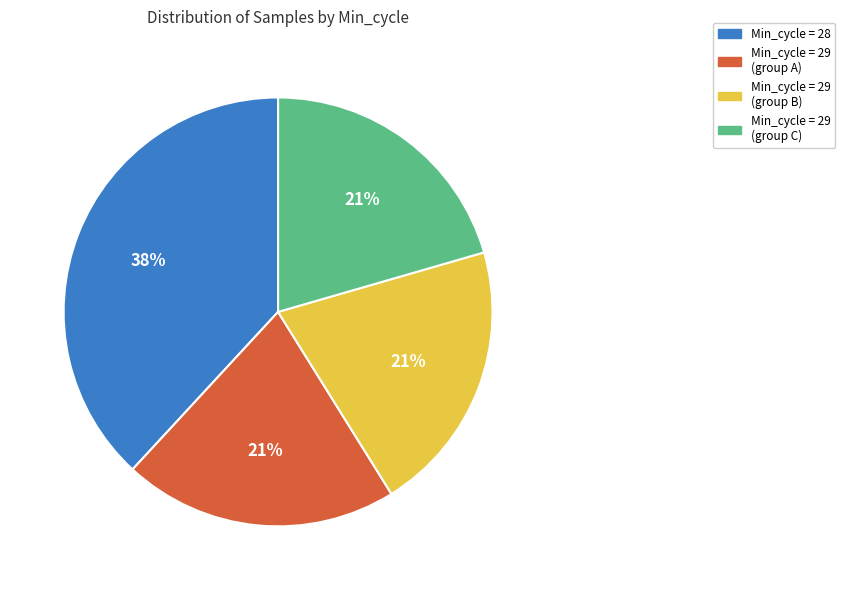

How many segments does this pie chart have?

4